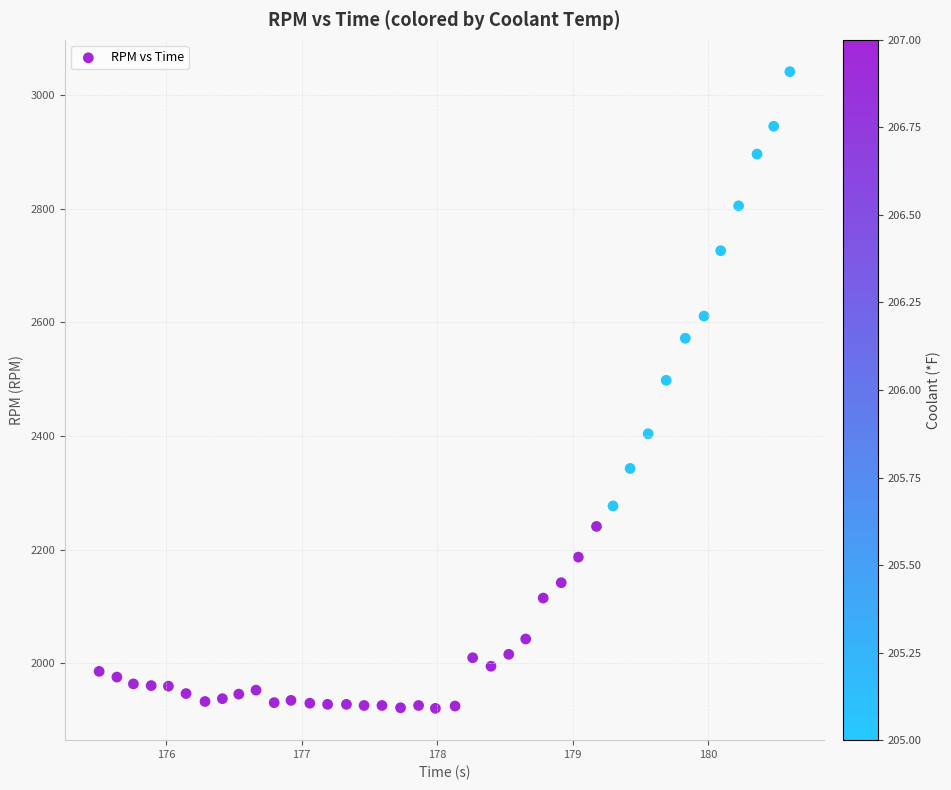

What Y value in the scatter plot is closest to 2481?

2498